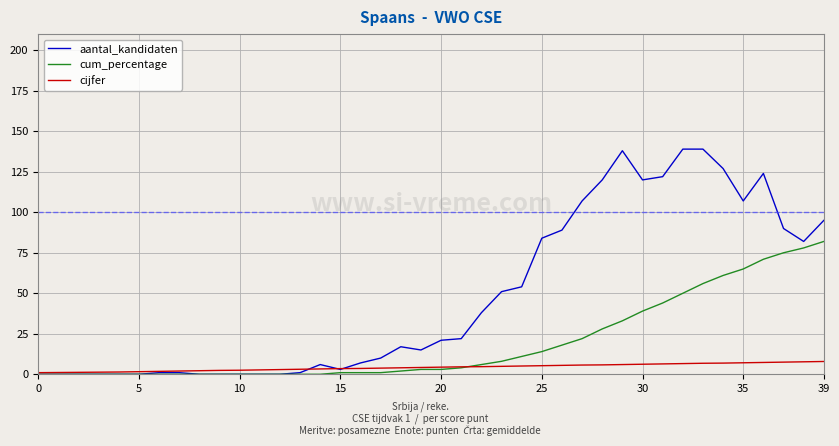

Which series has the largest total across all categories?

aantal_kandidaten